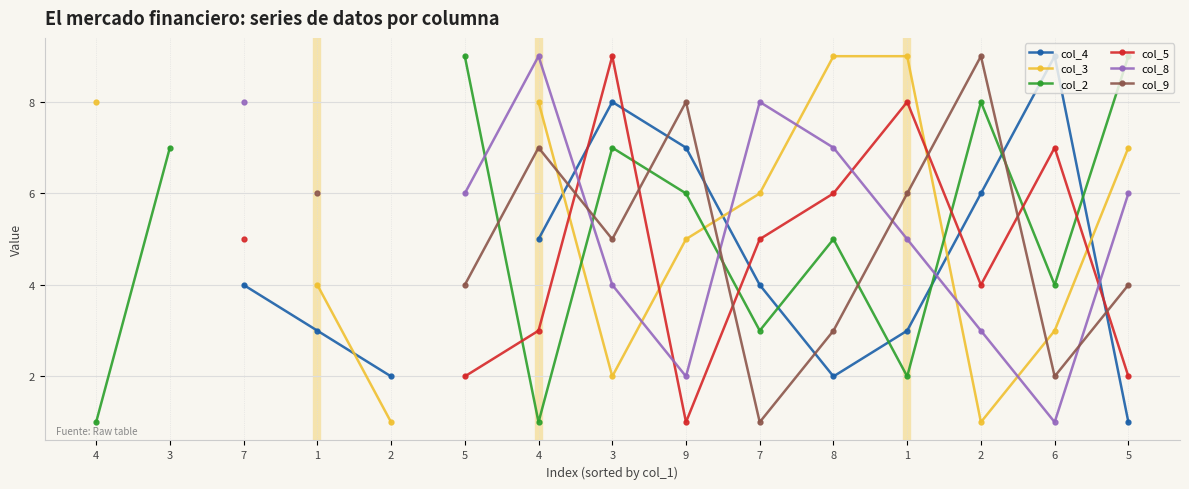

How many lines are shown in the chart?

6